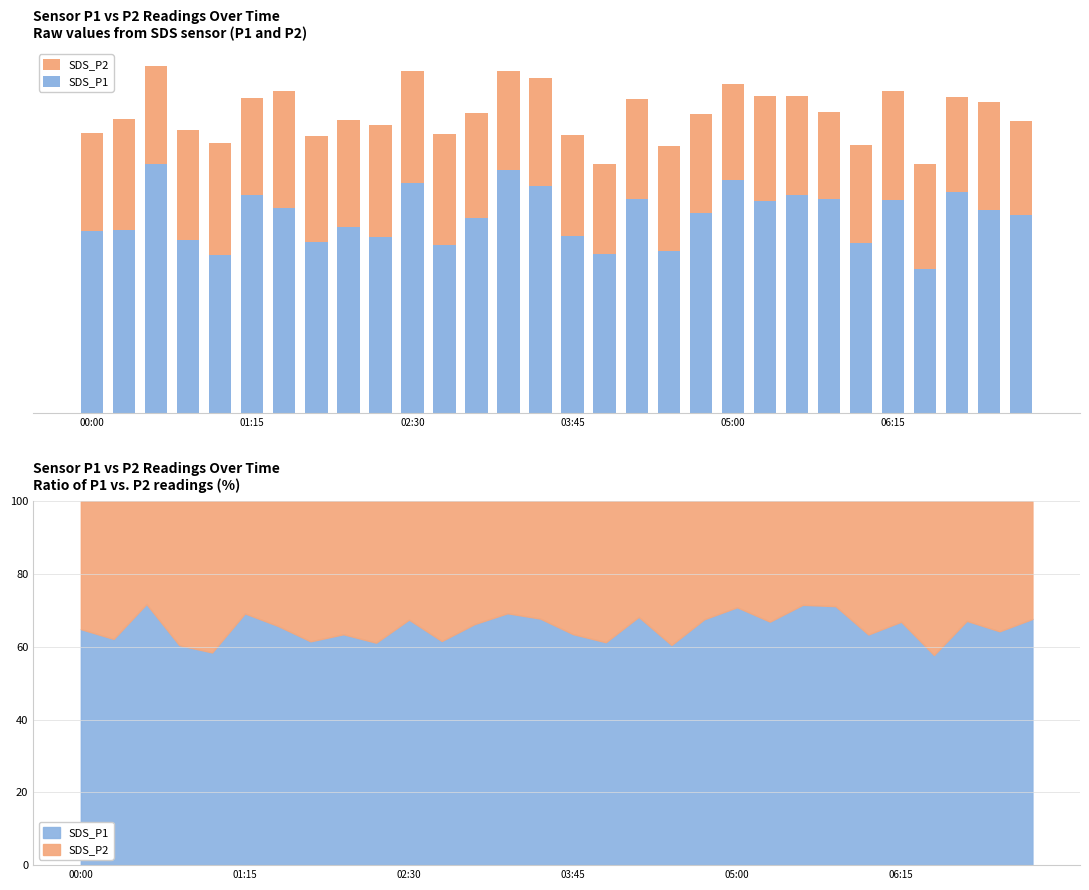

What is the average value of the SDS_P2 series?

10.8